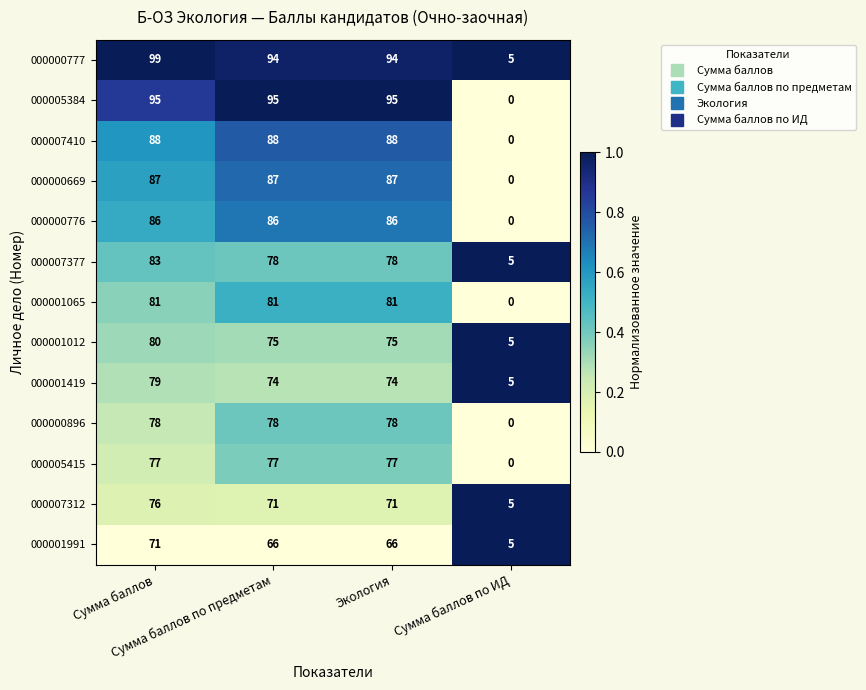

List the series in order of their peak value, lowest first.

000001991, 000007312, 000005415, 000000896, 000001419, 000001012, 000001065, 000007377, 000000776, 000000669, 000007410, 000005384, 000000777